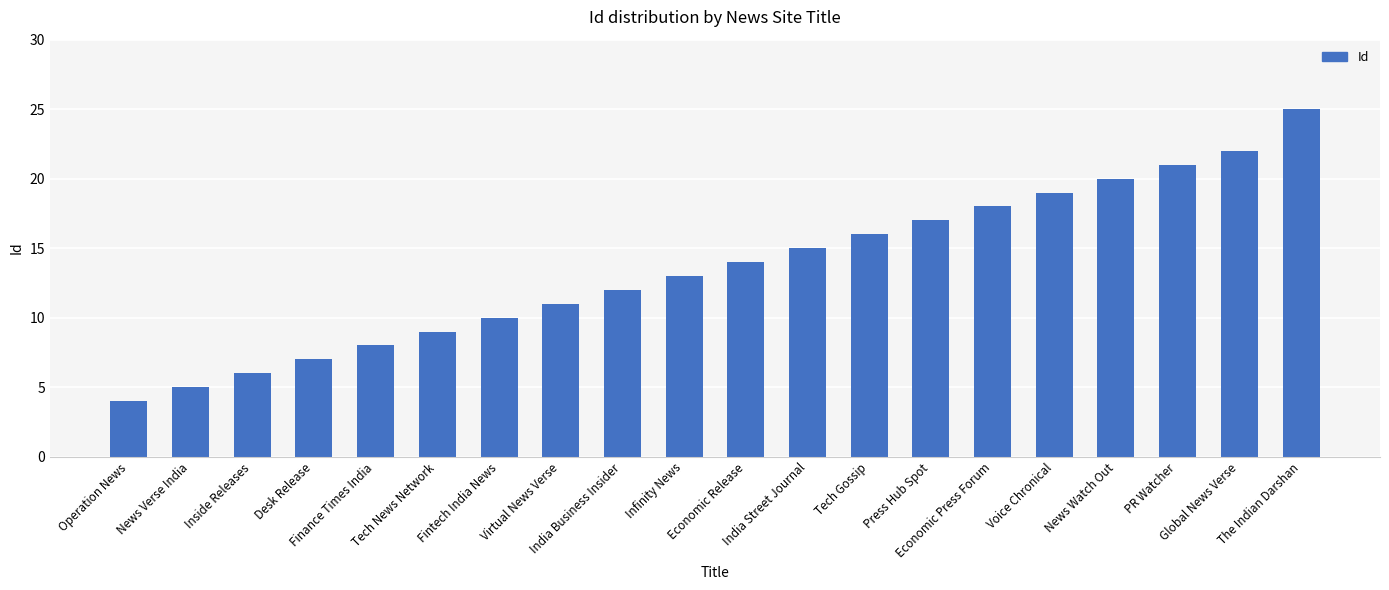

Rank the categories by value from lowest to highest.

Operation News, News Verse India, Inside Releases, Desk Release, Finance Times India, Tech News Network, Fintech India News, Virtual News Verse, India Business Insider, Infinity News, Economic Release, India Street Journal, Tech Gossip, Press Hub Spot, Economic Press Forum, Voice Chronical, News Watch Out, PR Watcher, Global News Verse, The Indian Darshan